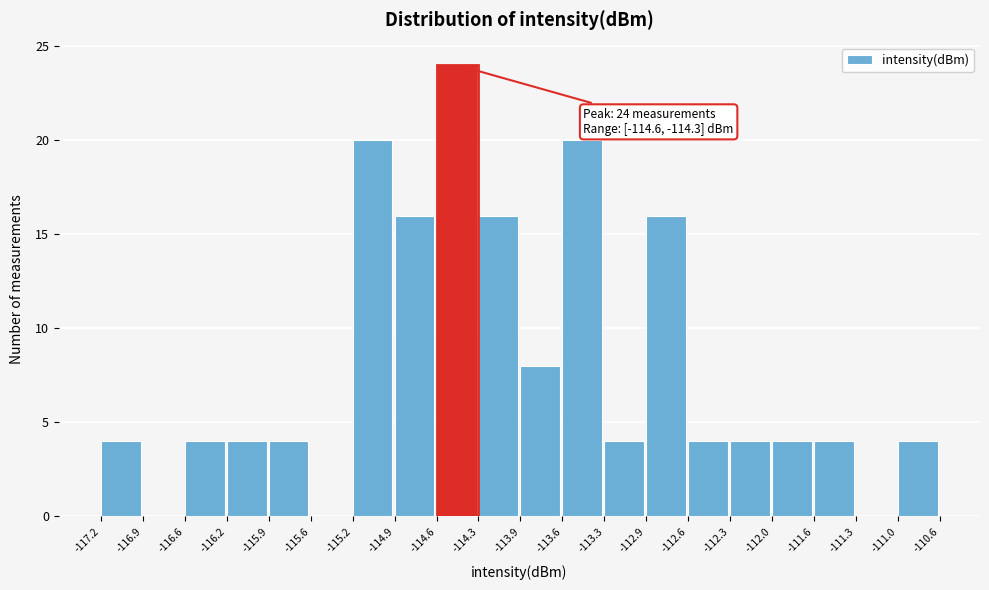

Which range on the x-axis has the tallest bar?

-114.6 to -114.3